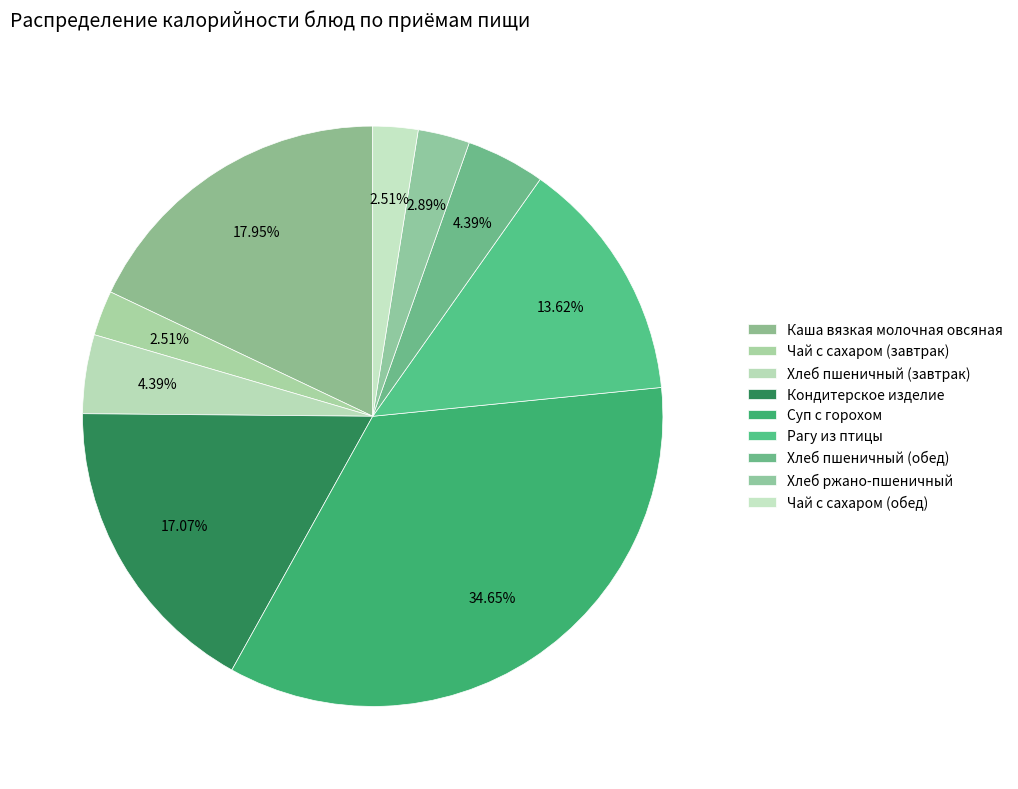

How many slices are in this pie chart?

9